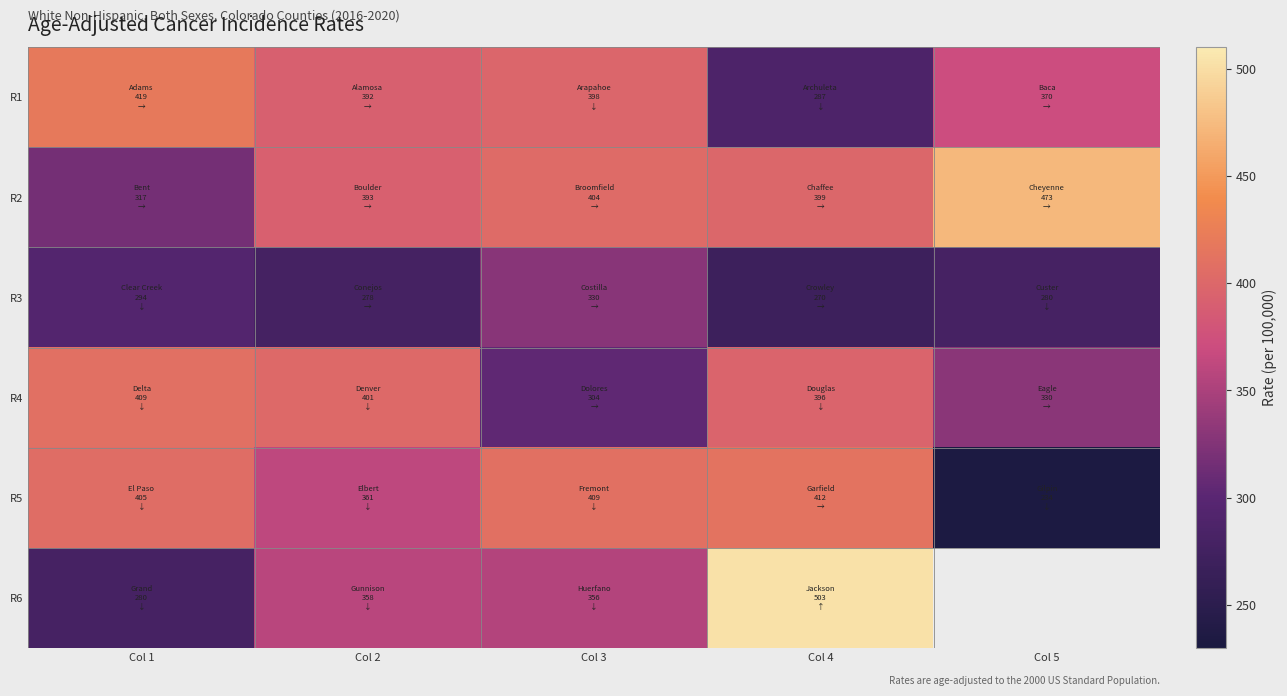

What is the highest value of the R5 series?

412.4